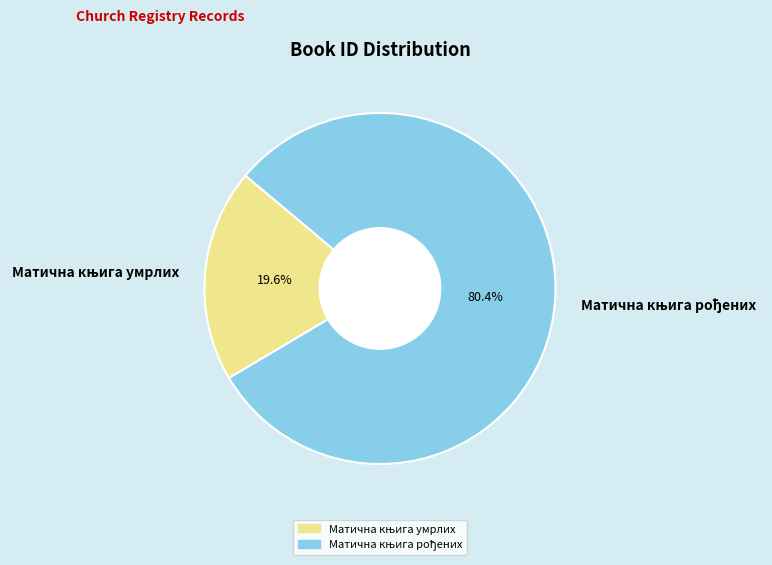

Is there a majority slice in this chart?

Yes